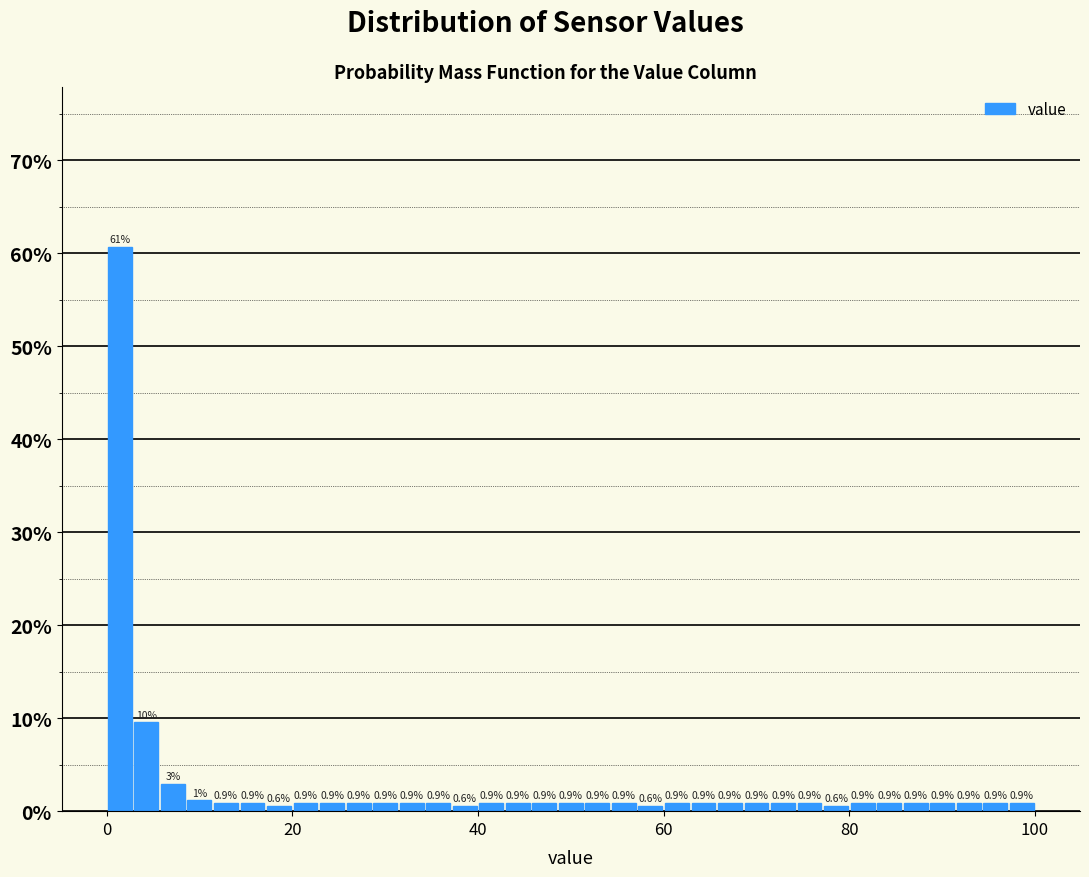

Read against the x-axis, roughly where is the centre of the tallest bar?

2